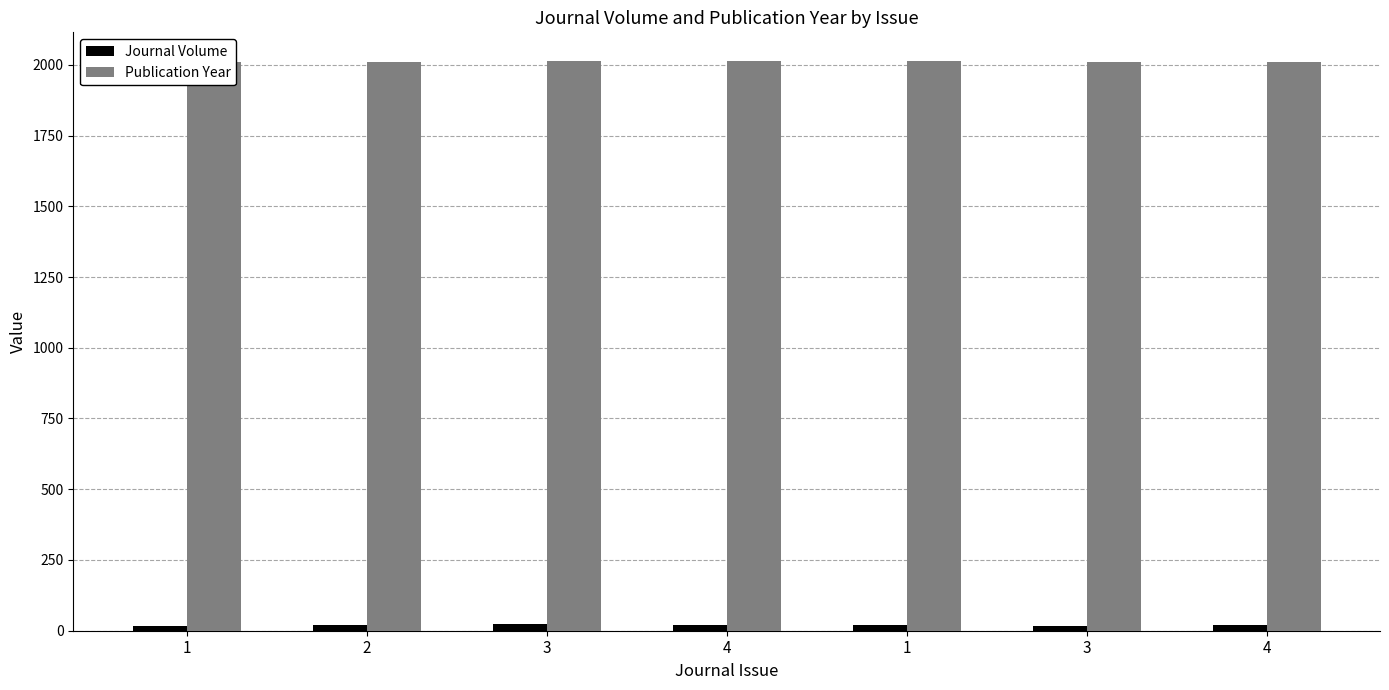

The value of Publication Year at 3 is 1176. True or false?

False